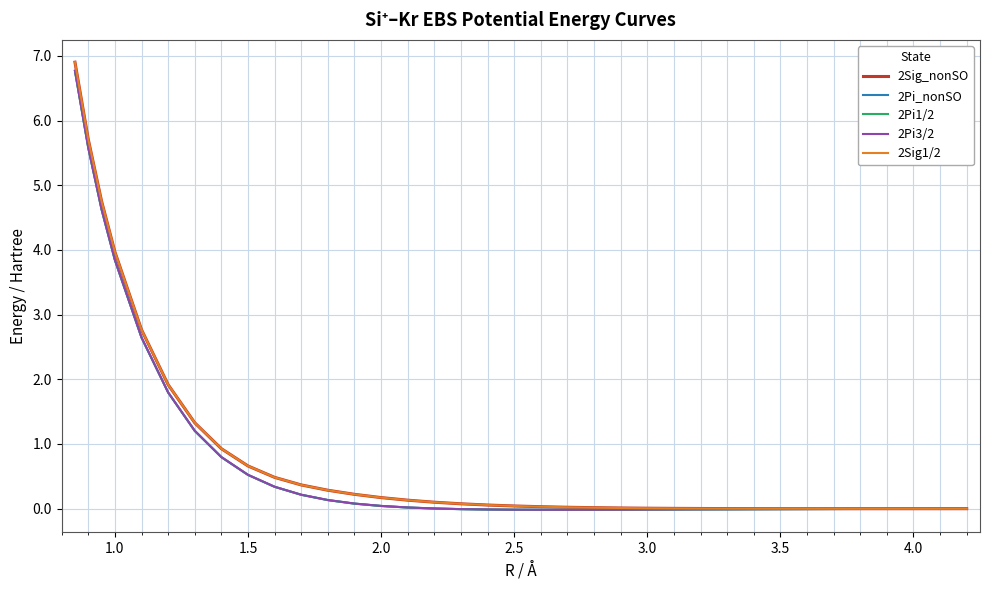

What is the maximum value shown in the chart?

6.9